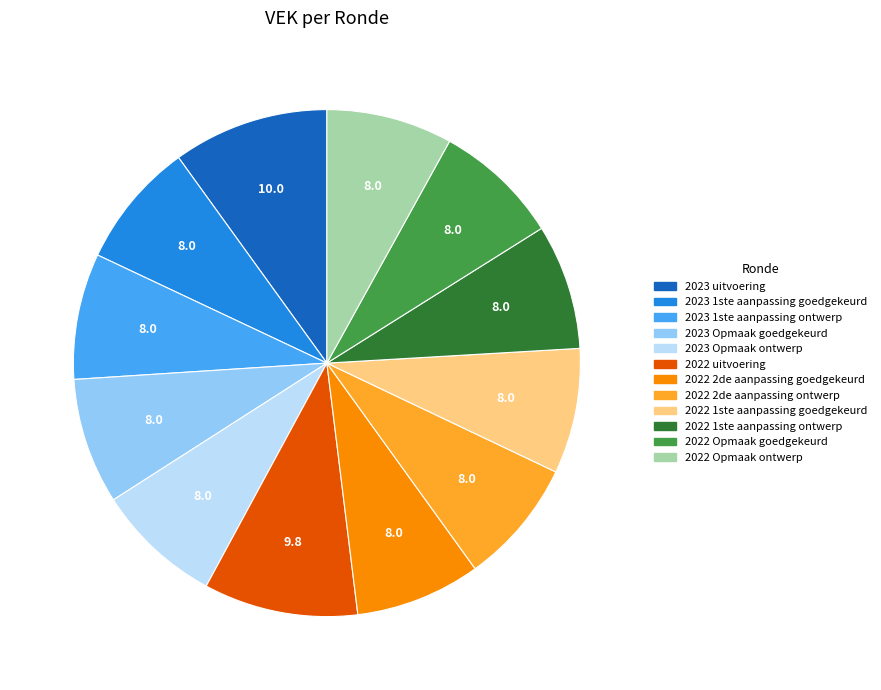

The 2022 2de aanpassing goedgekeurd slice represents 8% of the pie. True or false?

True